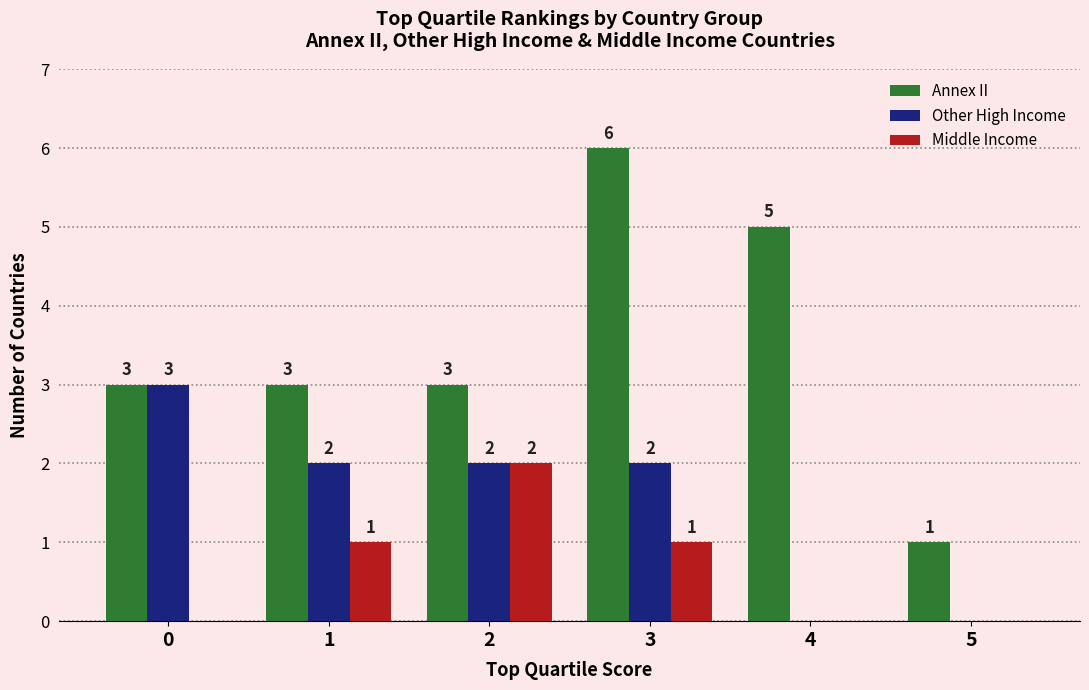

How many categories are shown in the chart?

6